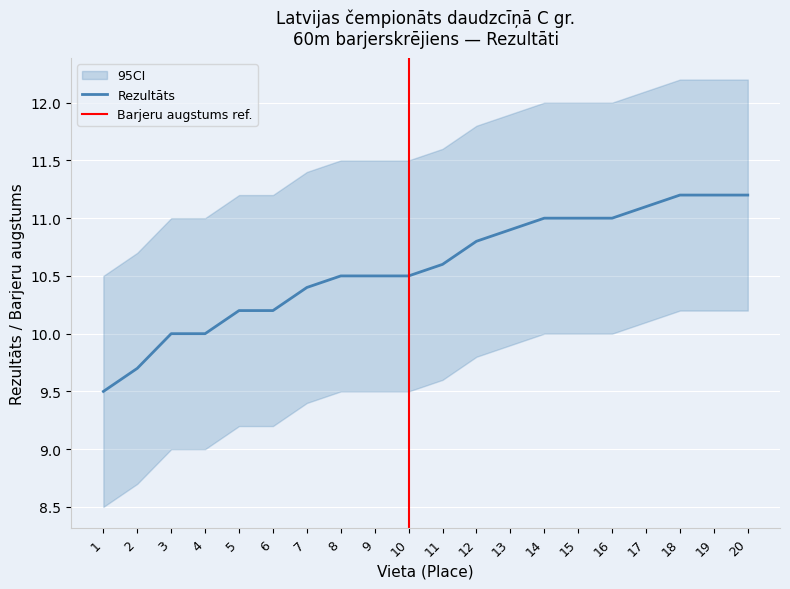

Which label corresponds to the smallest value in the chart?

1